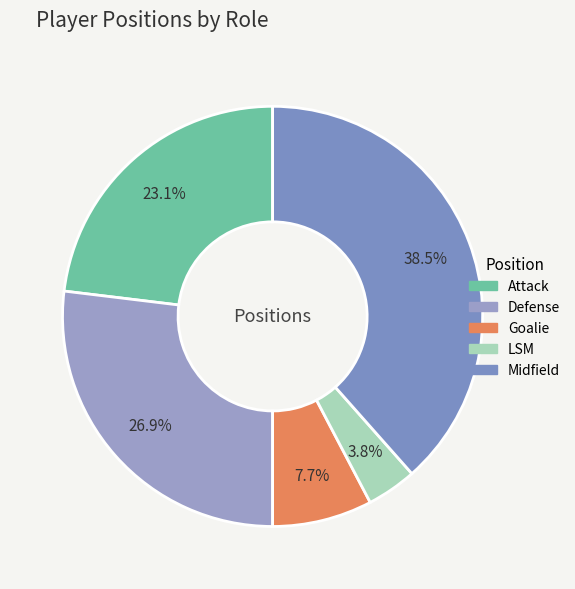

To the nearest percent, what is the difference between the largest and smallest slice percentages?

35%